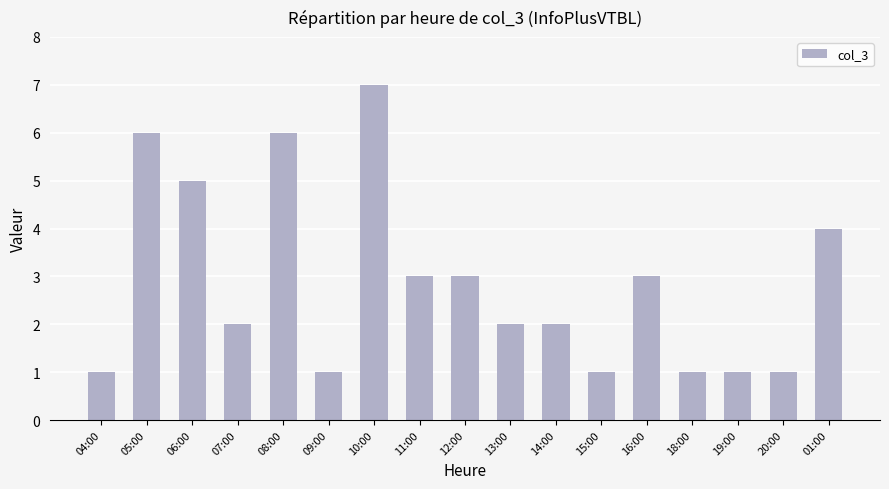

The chart shows a value of 1 at 15:00. True or false?

True